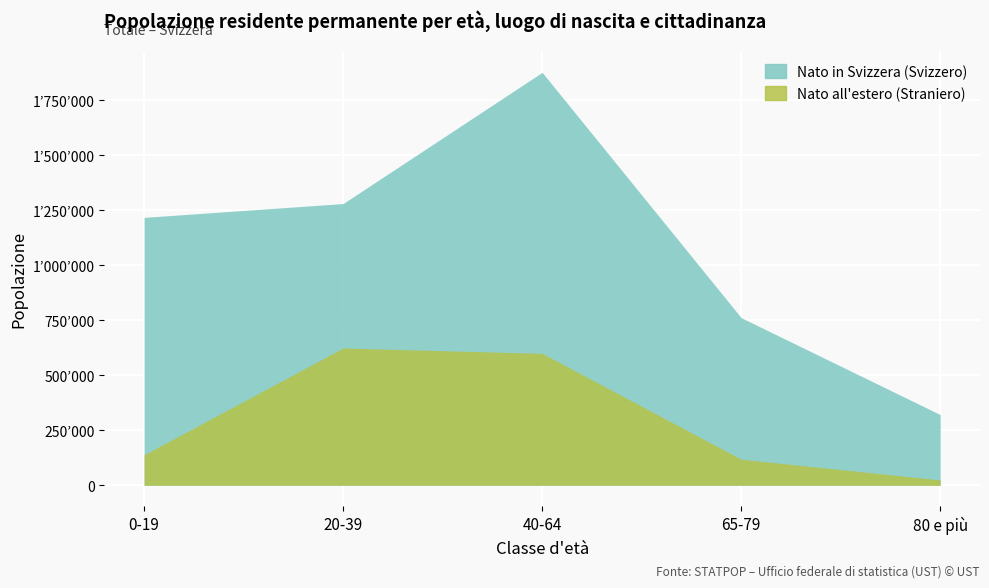

Rank the series by their average value, from lowest to highest.

Nato all'estero (Straniero), Nato in Svizzera (Svizzero)